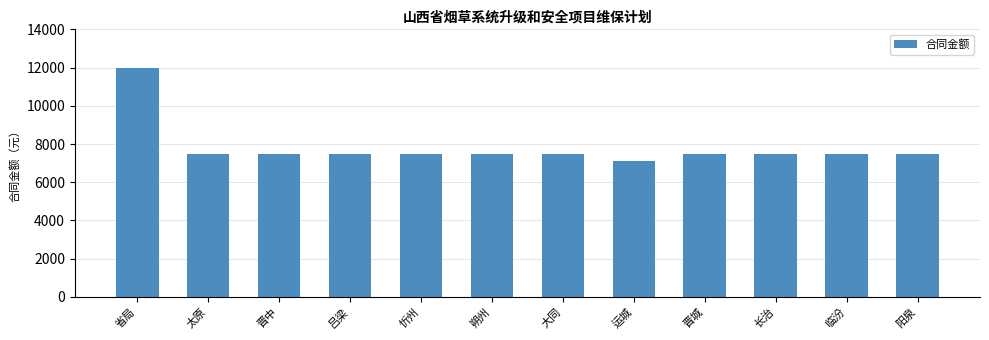

At which label does the data first exceed 7500?

省局